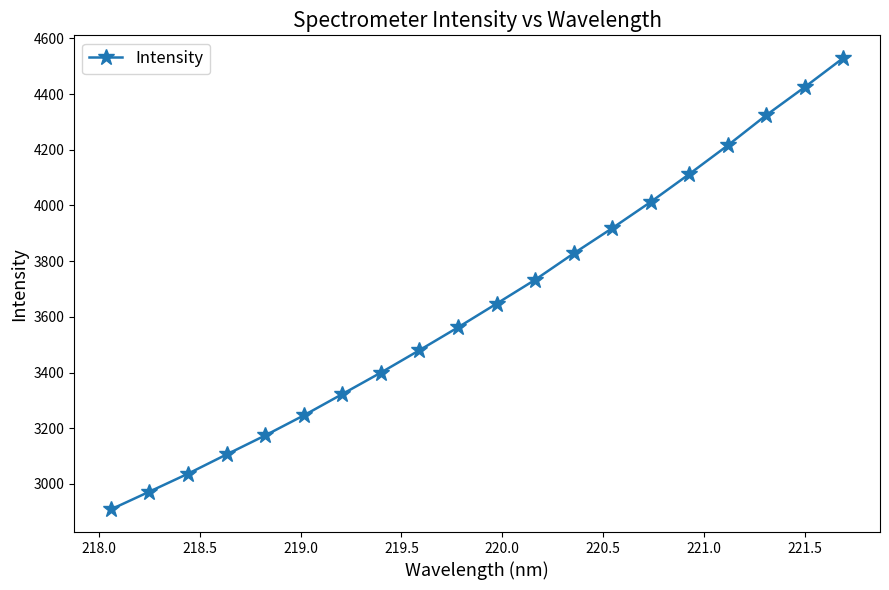

What is the smallest value displayed?

2908.2